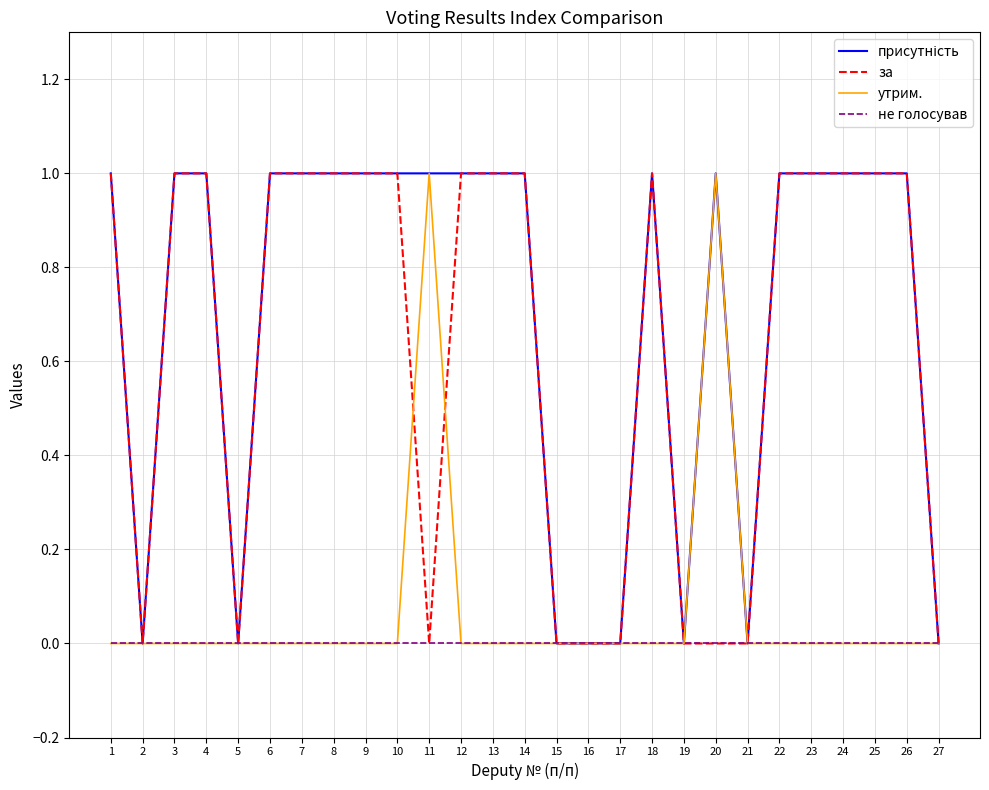

Does the chart have visible grid lines?

Yes